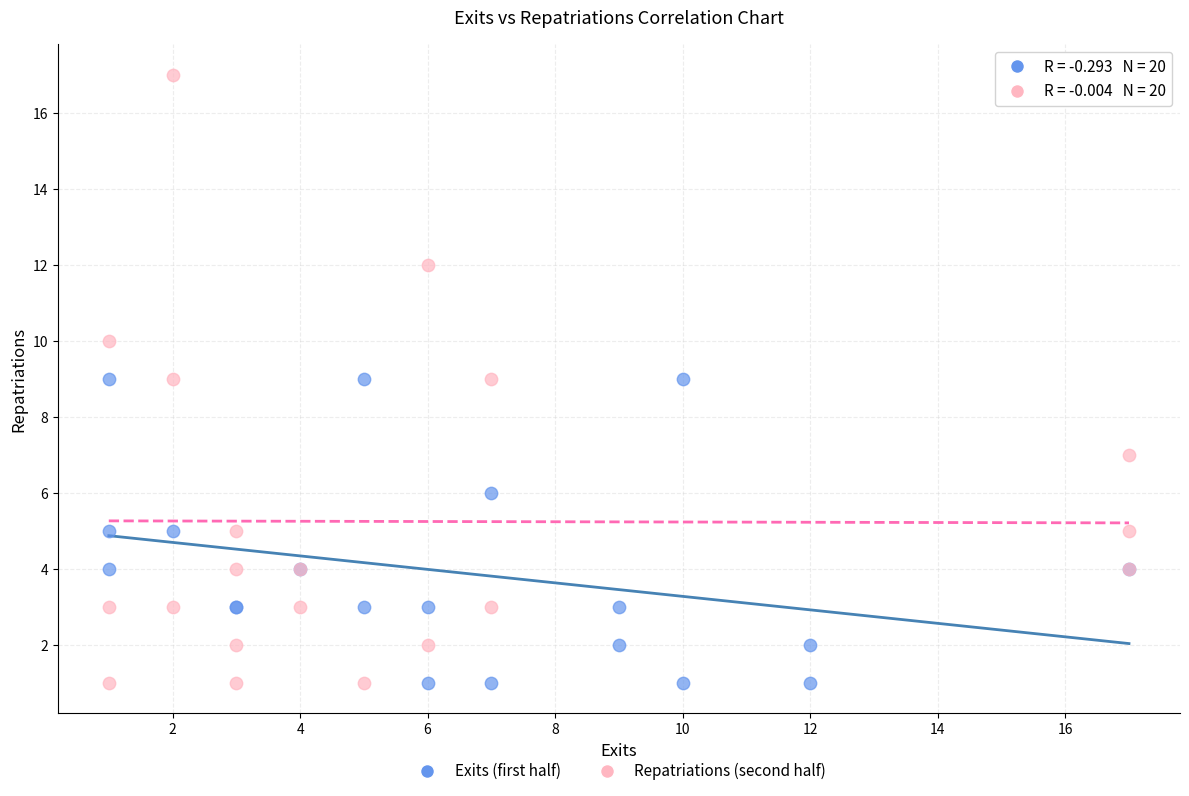

Which series has the widest spread of Y values?

Repatriations (second half)